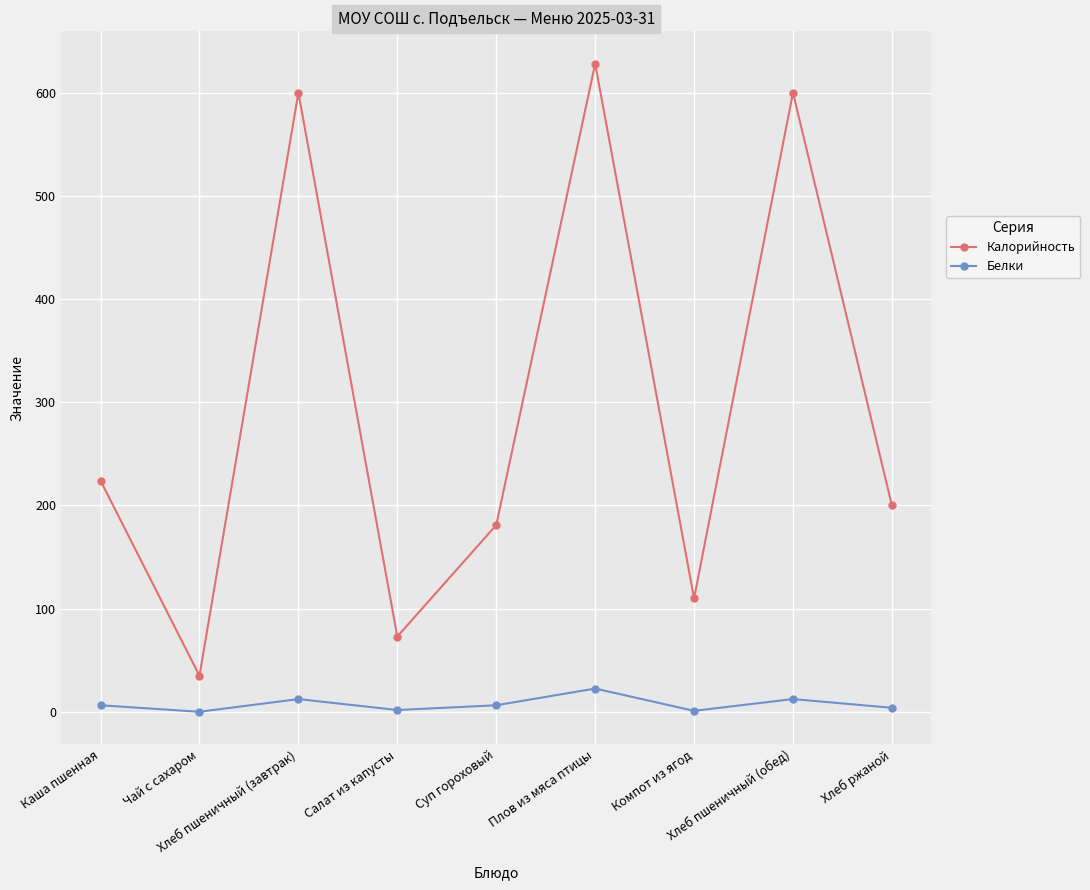

Count the number of categories in the chart.

9